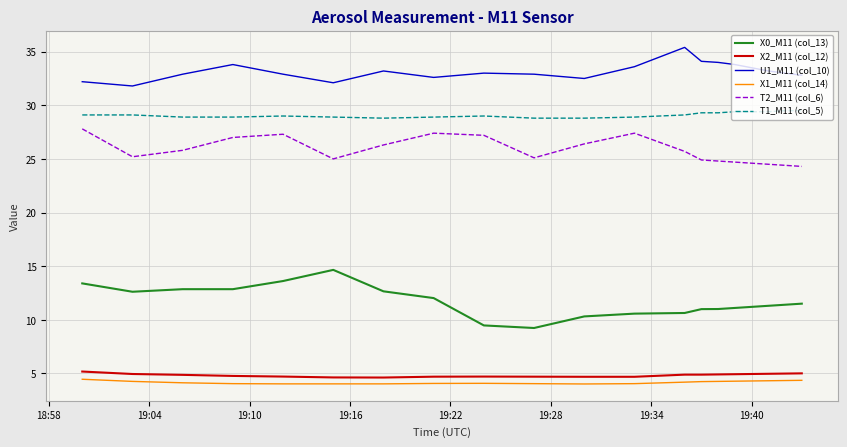

Which series has the largest total across all categories?

U1_M11 (col_10)